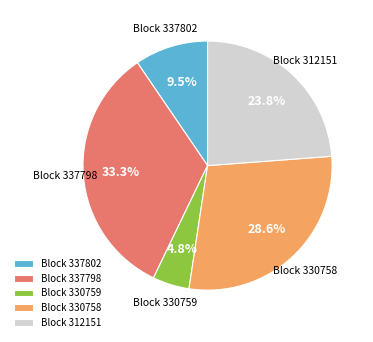

Approximately how many times larger is the value at Block 312151 compared to Block 330759?

5.0